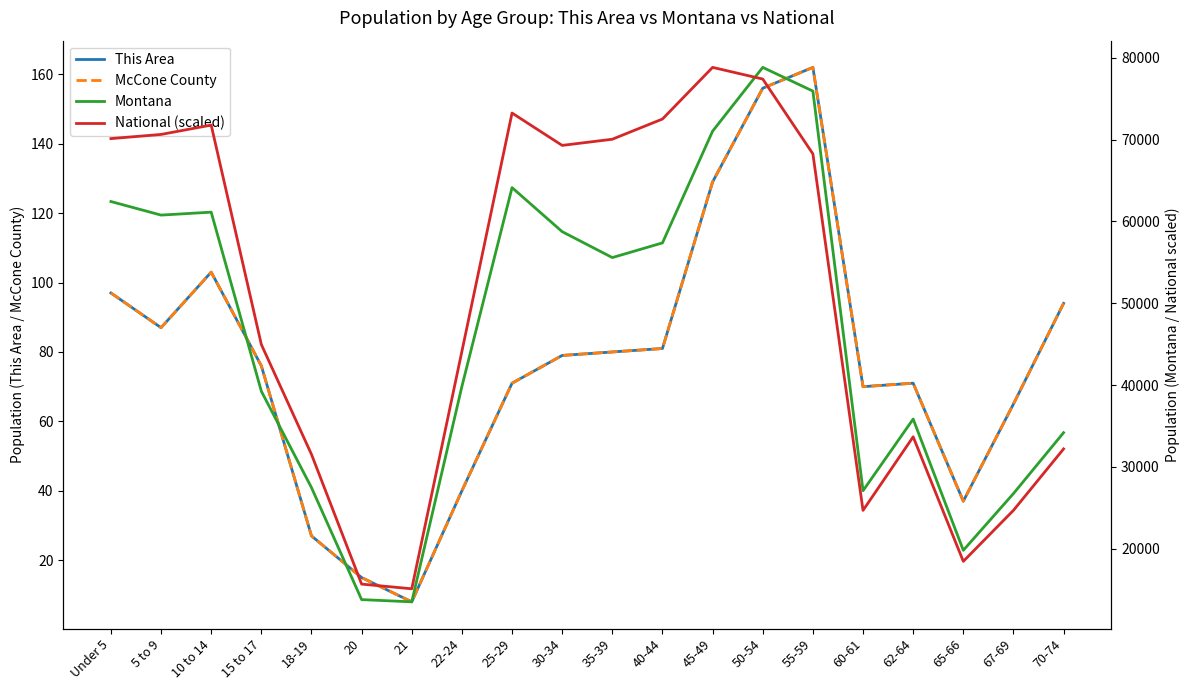

What position from the right is 10 to 14?

18